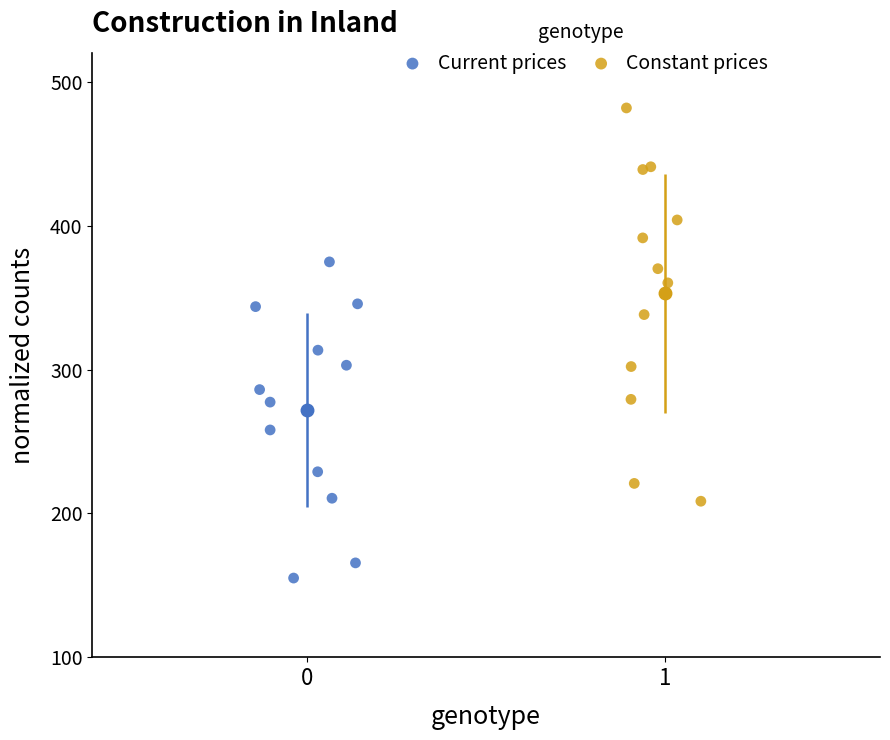

What are all the series names shown in the legend?

Current prices, Constant prices